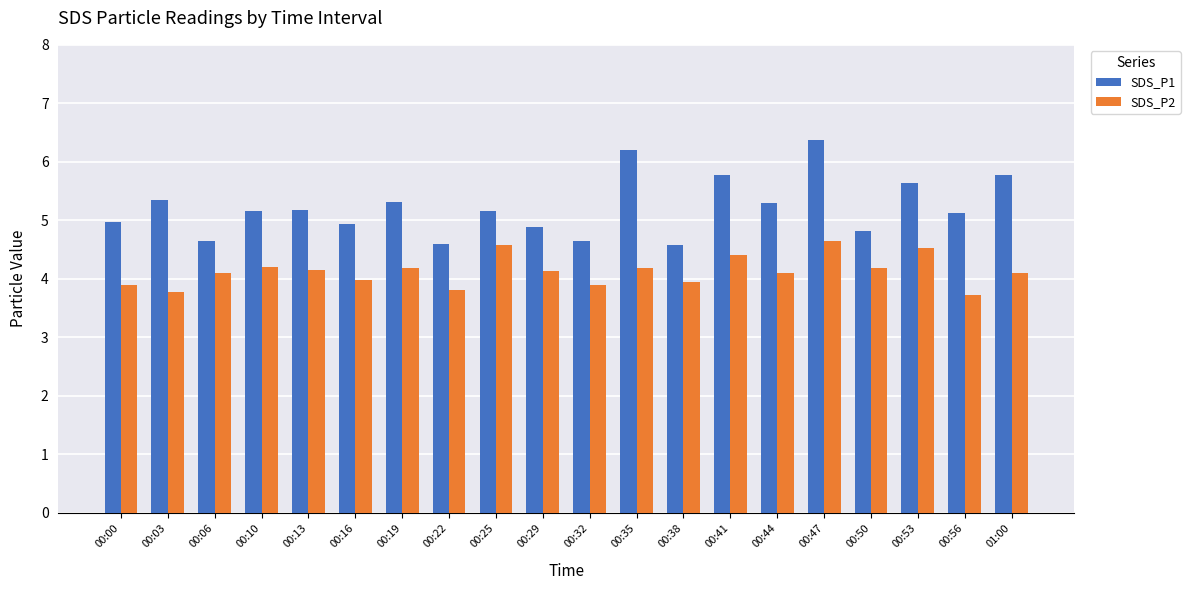

What is the sum of all SDS_P1 values?

104.4